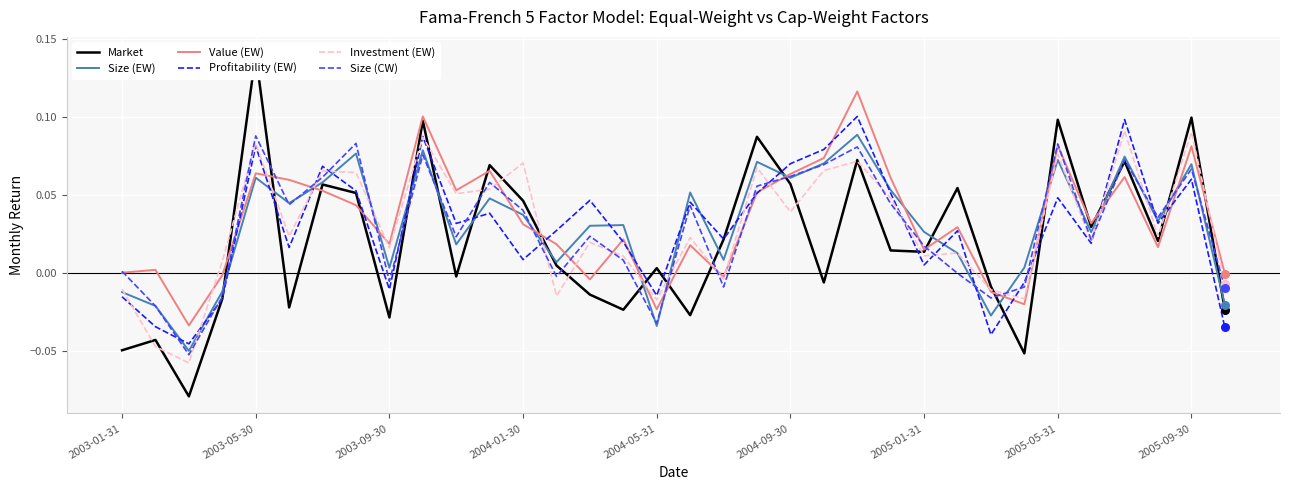

The Size (CW) series shows 0.1 at 2004-01-30. True or false?

False